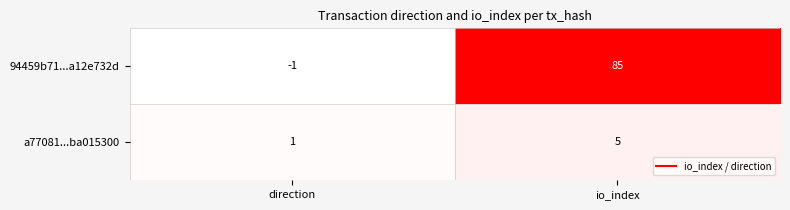

What is the sum of the a77081...ba015300 values at direction and io_index?

6